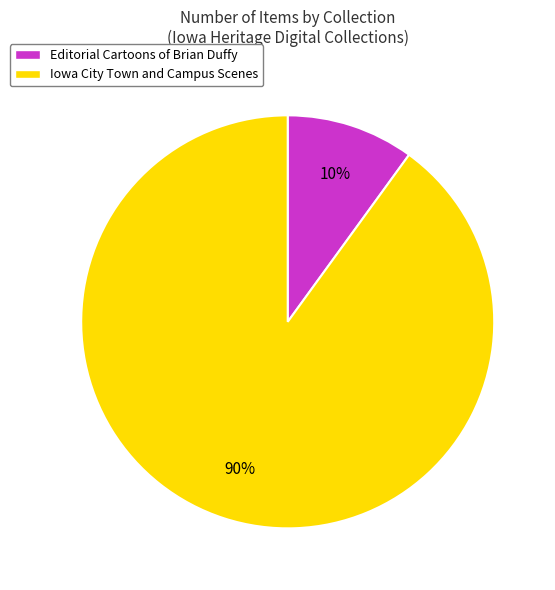

To the nearest percent, what is the average slice percentage?

50%